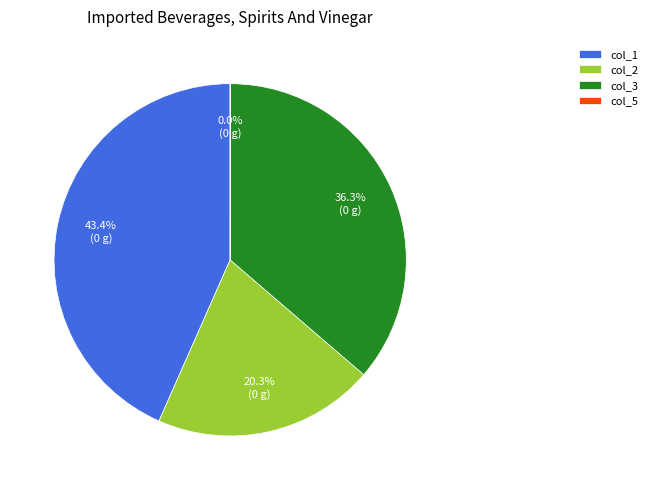

Is col_3 the majority of the pie?

No